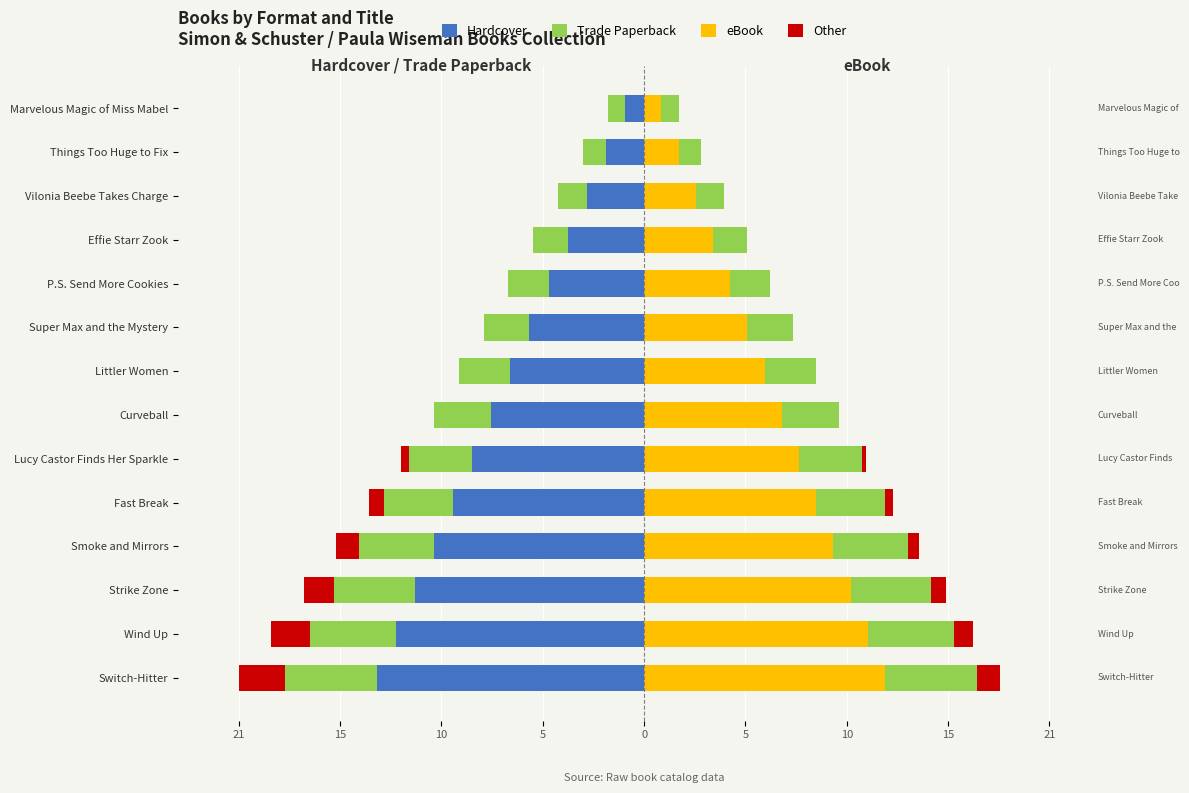

What is the minimum value for eBook?

0.9